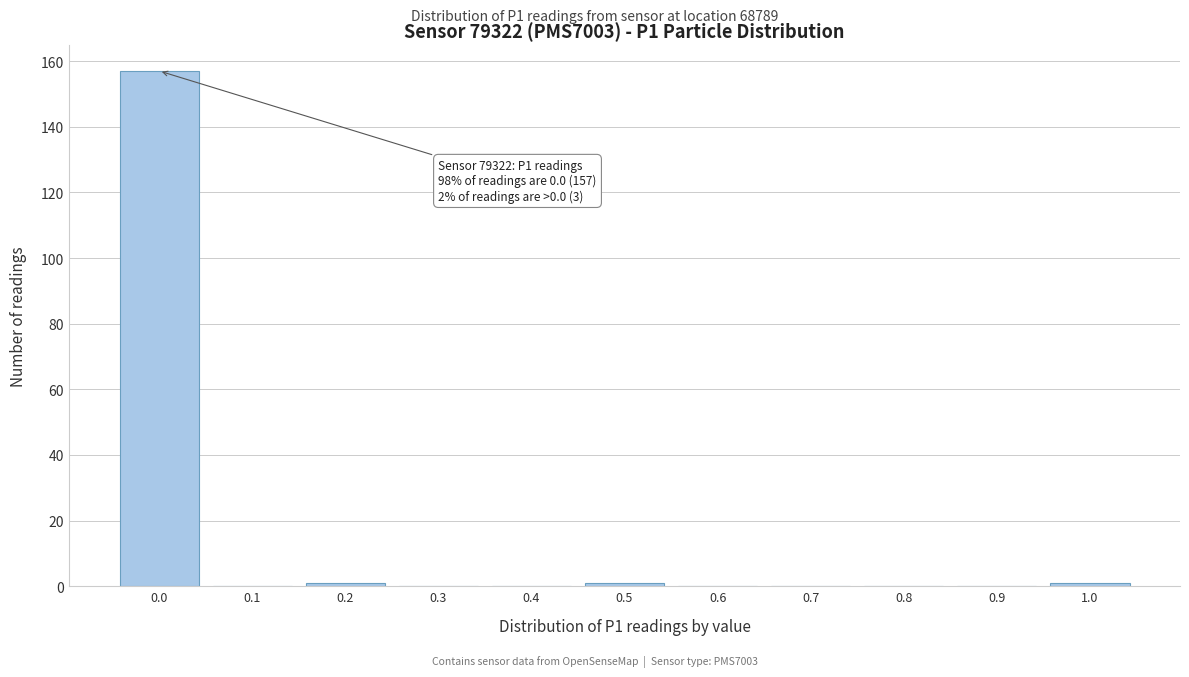

Reading left to right, extract all data points from this chart.

0.0=157	0.1=0	0.2=1	0.3=0	0.4=0	0.5=1	0.6=0	0.7=0	0.8=0	0.9=0	1.0=1